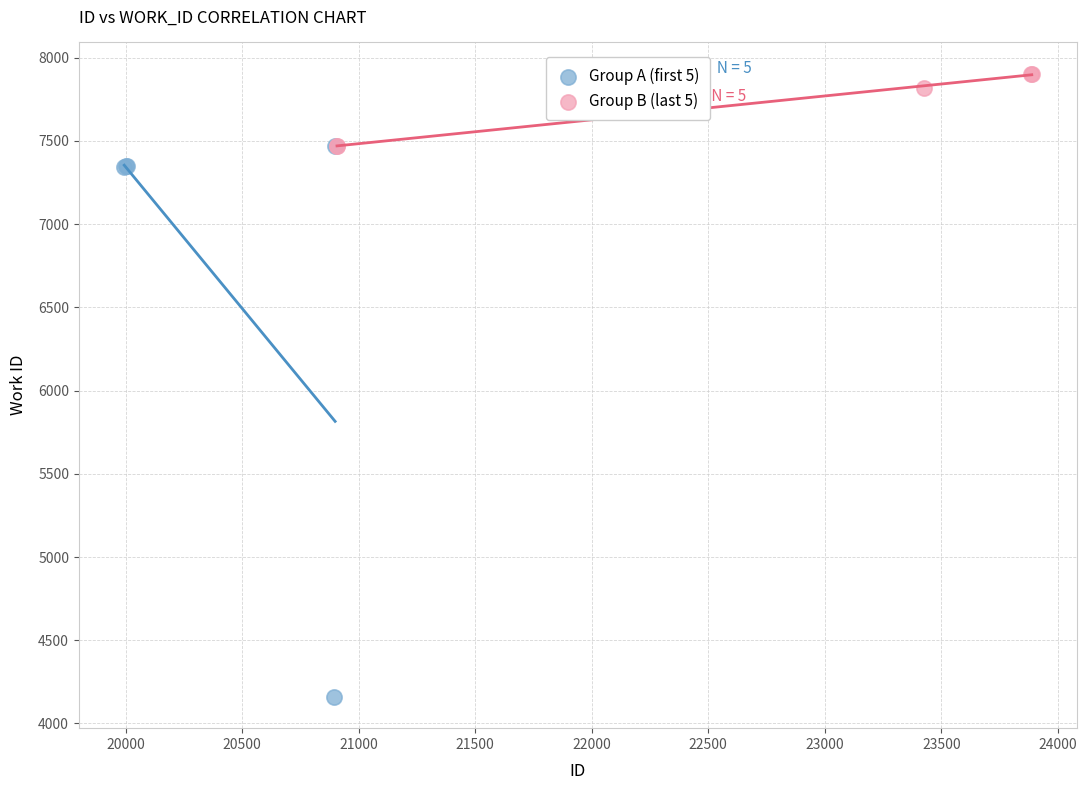

Which series contains the highest Y value?

Group B (last 5)